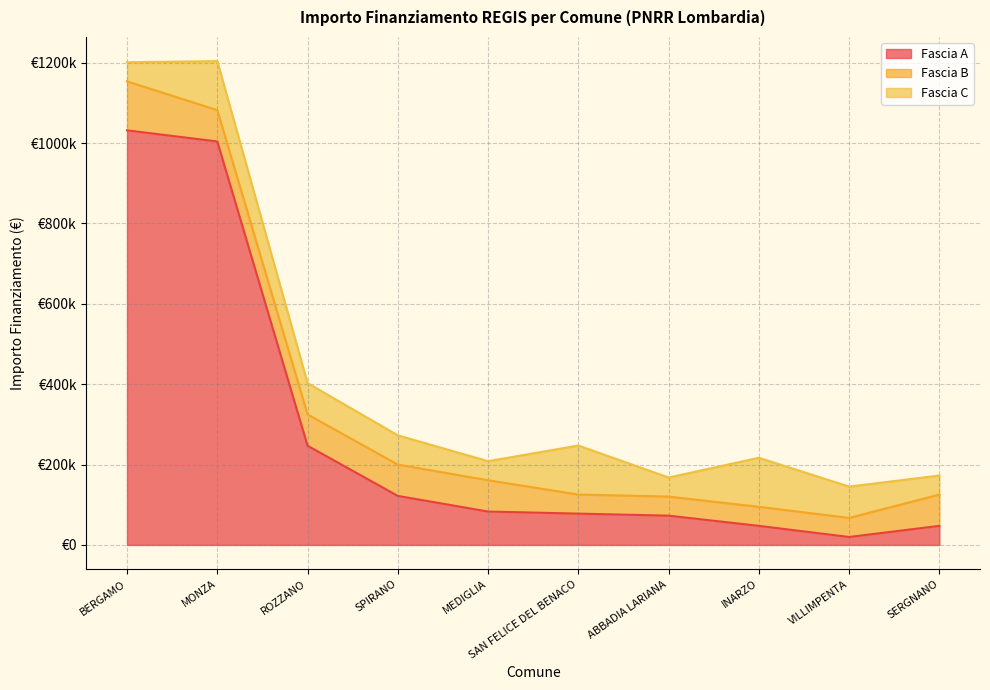

List the series in order of their peak value, lowest first.

Fascia B, Fascia C, Fascia A